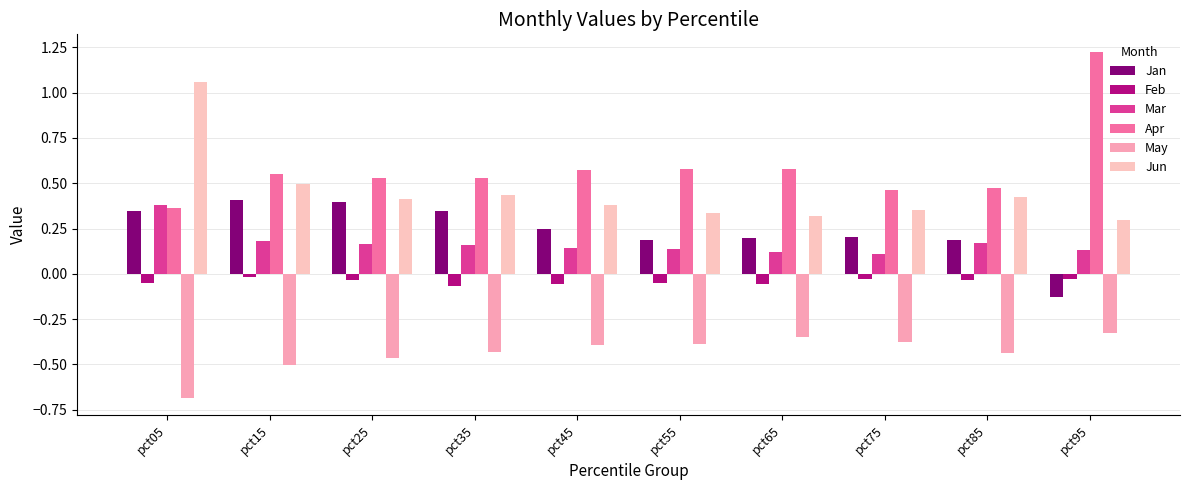

How many bars are there in each group?

6